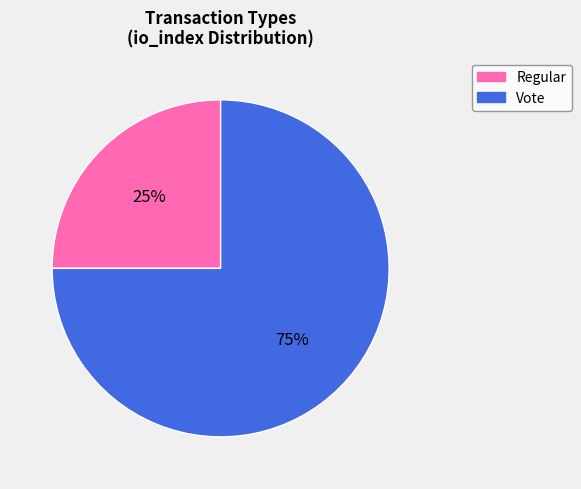

Which category has the smallest portion of the pie?

Regular